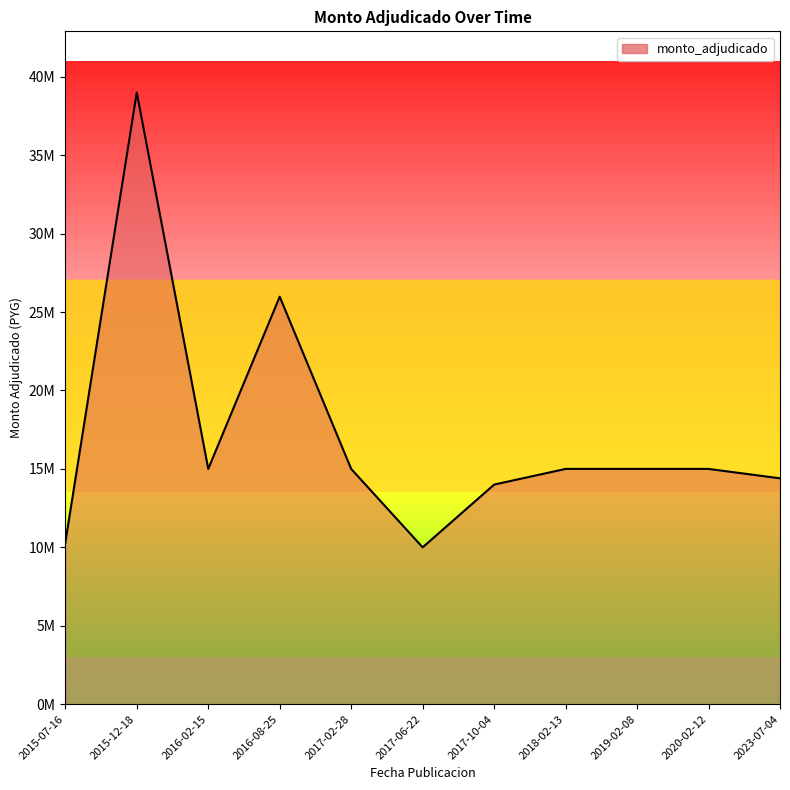

Is it true that the value at 2019-02-08 is 15000000?

True